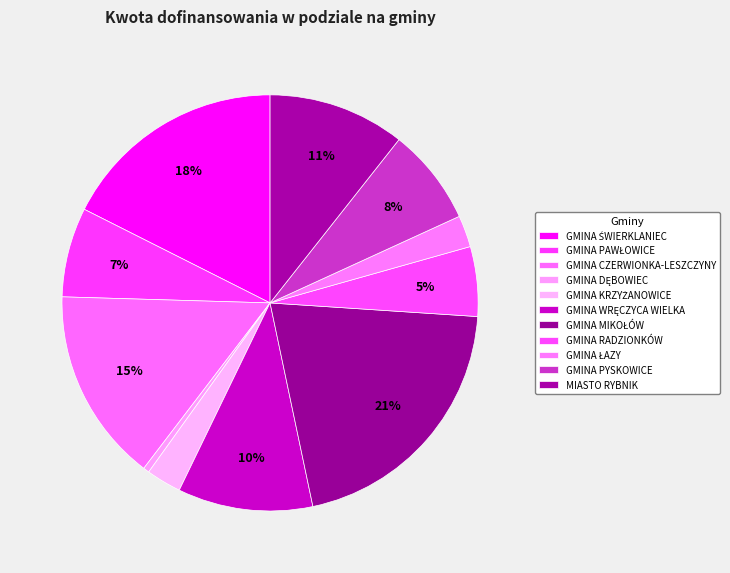

To the nearest percent, what percentage of the pie is GMINA RADZIONKÓW?

5%